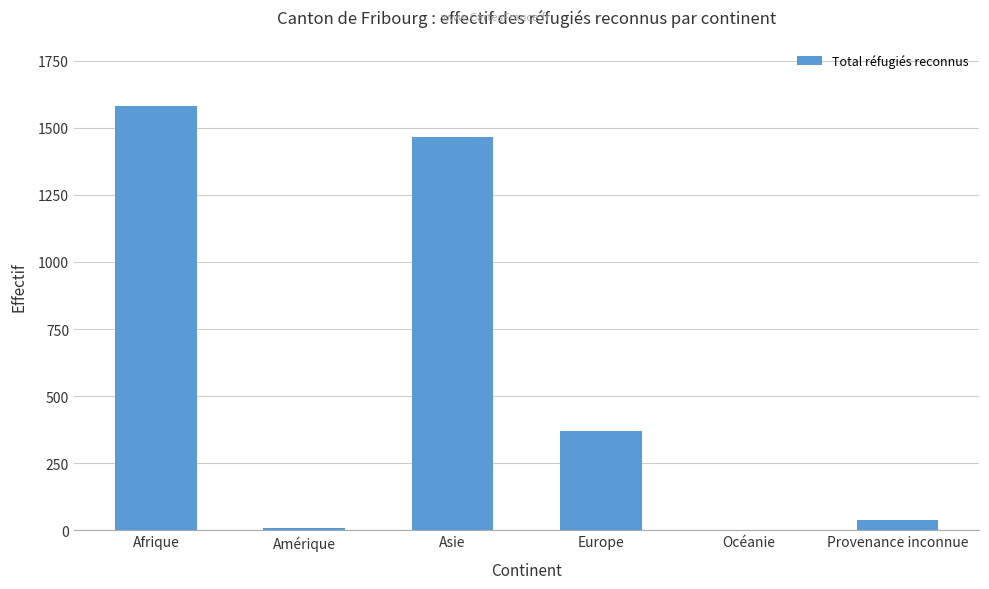

What is the maximum value shown in the chart?

1580